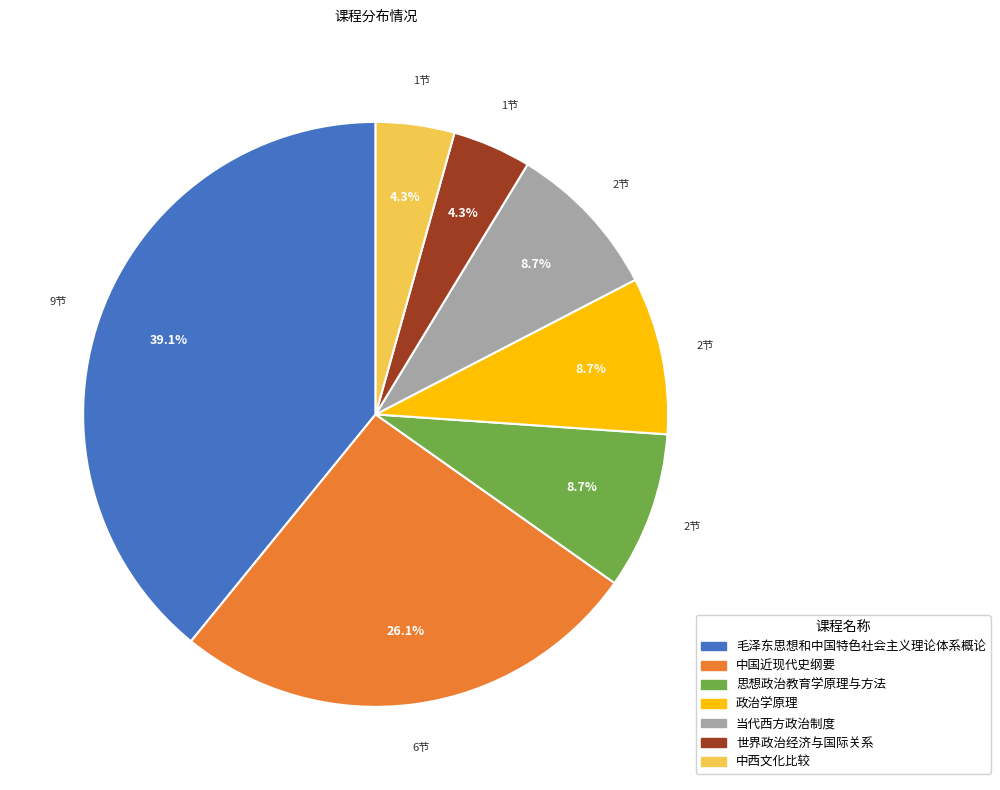

What percentage do 当代西方政治制度 and 毛泽东思想和中国特色社会主义理论体系概论 together represent?

47.8%